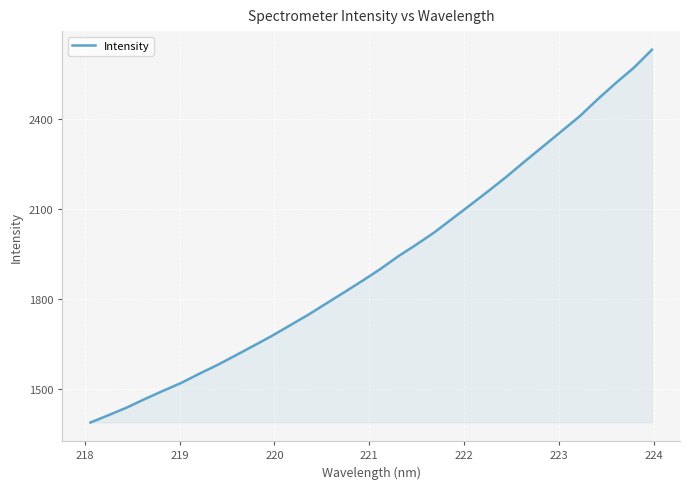

What is the difference between the maximum and minimum values?

1239.9